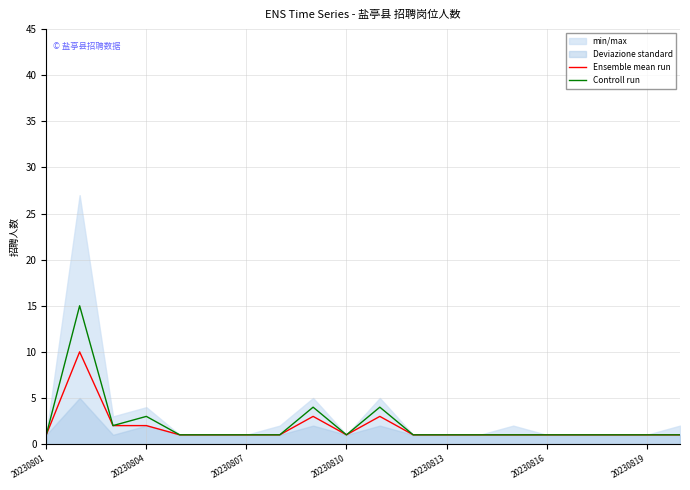

The value of Controll run at 20230816 is 1. True or false?

True